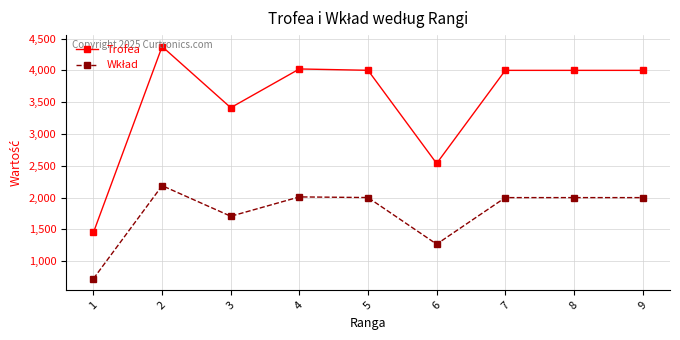

What is the total value across all series at 5?

6003